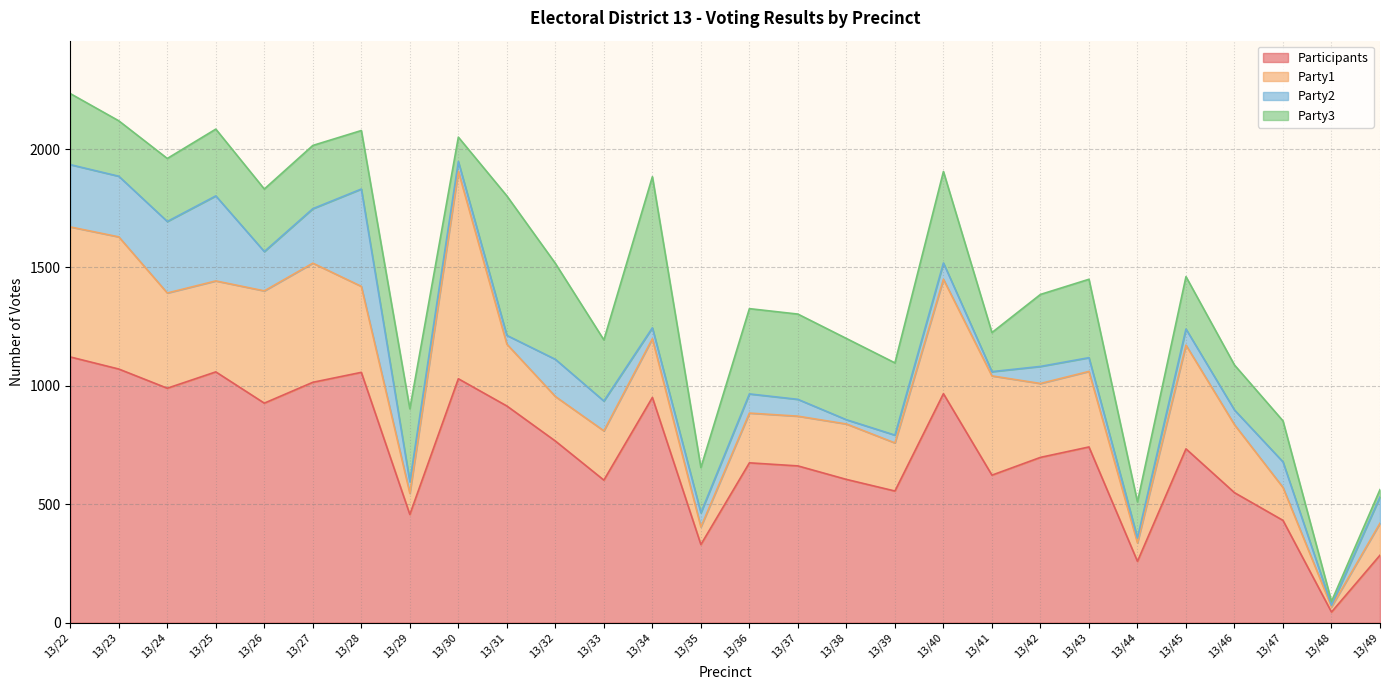

At how many categories does at least one series exceed 160?

27